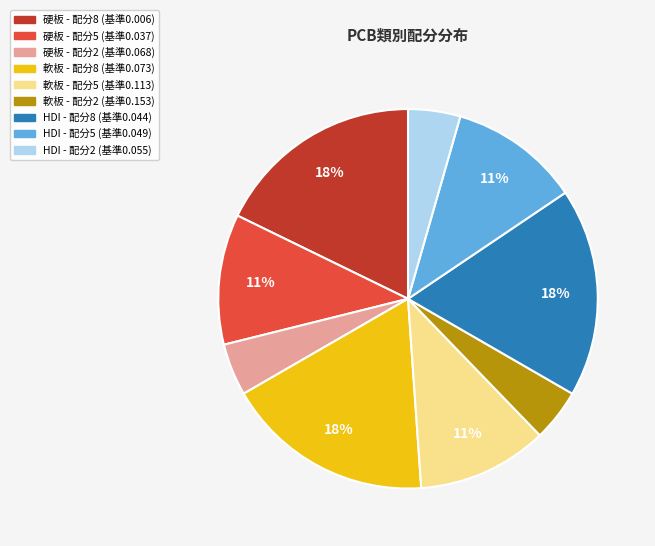

To the nearest percent, what is the average slice percentage?

11%